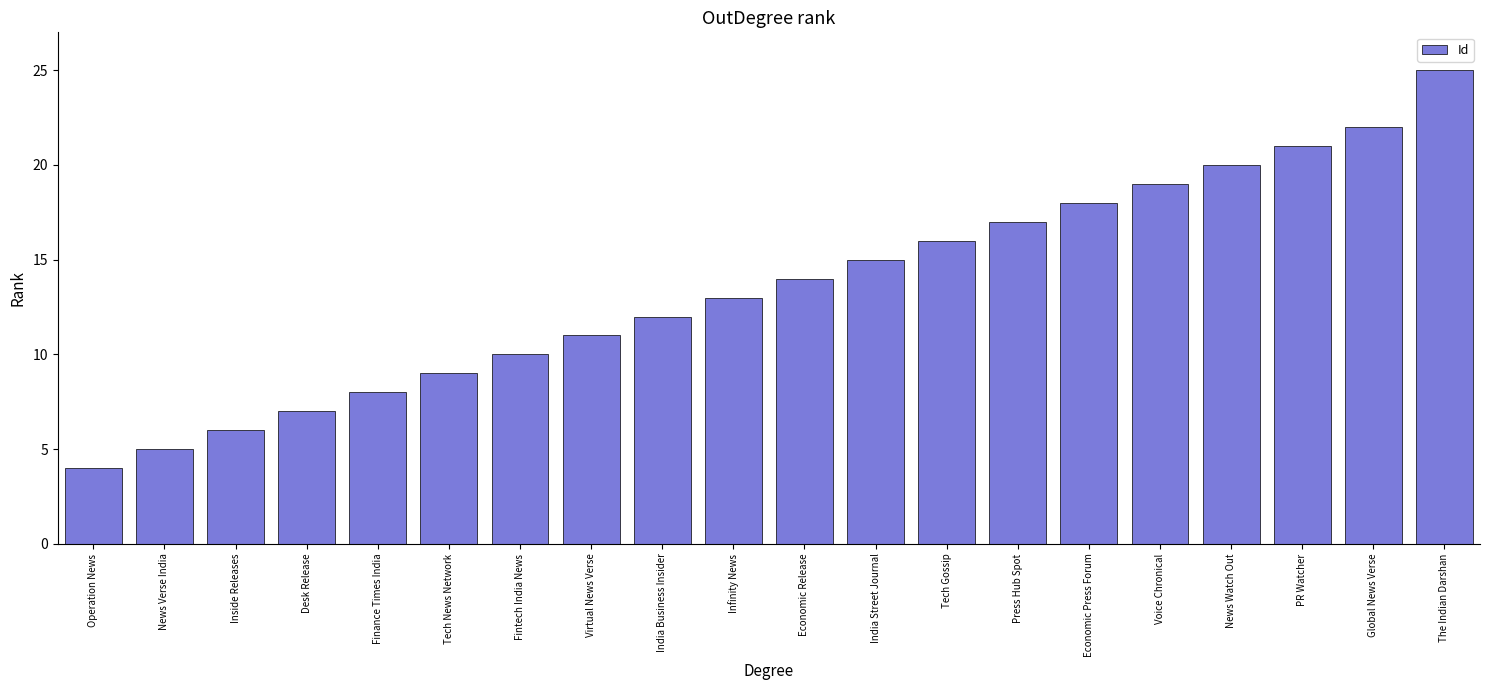

How many values are below 14?

10